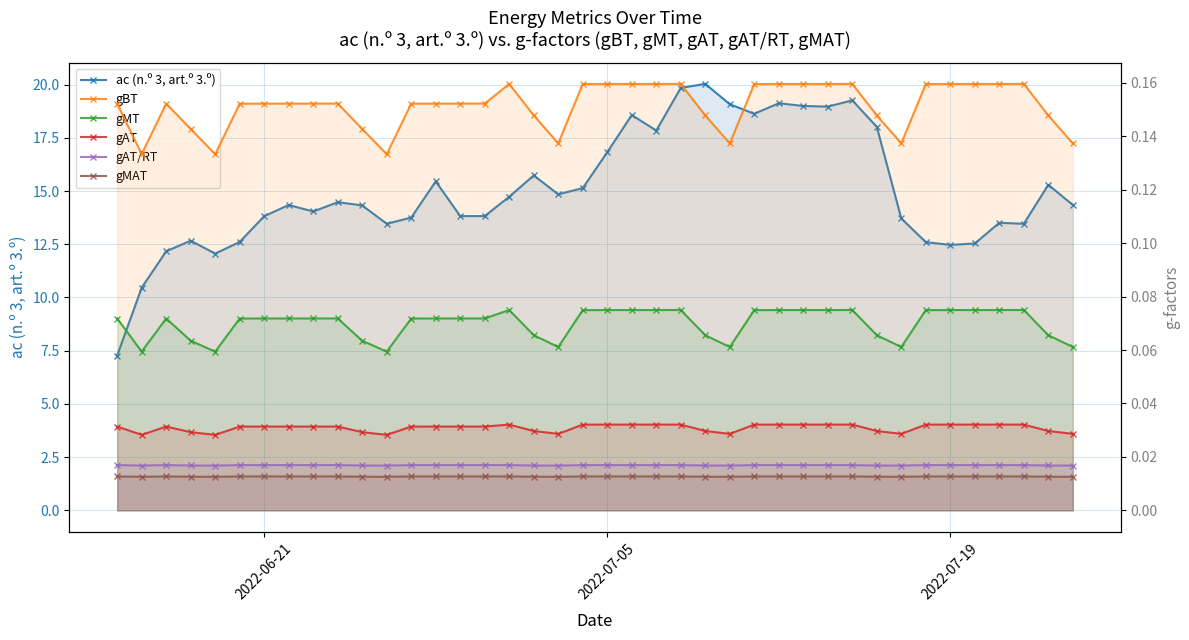

Count the gAT/RT values in the range 0 to 1.

40